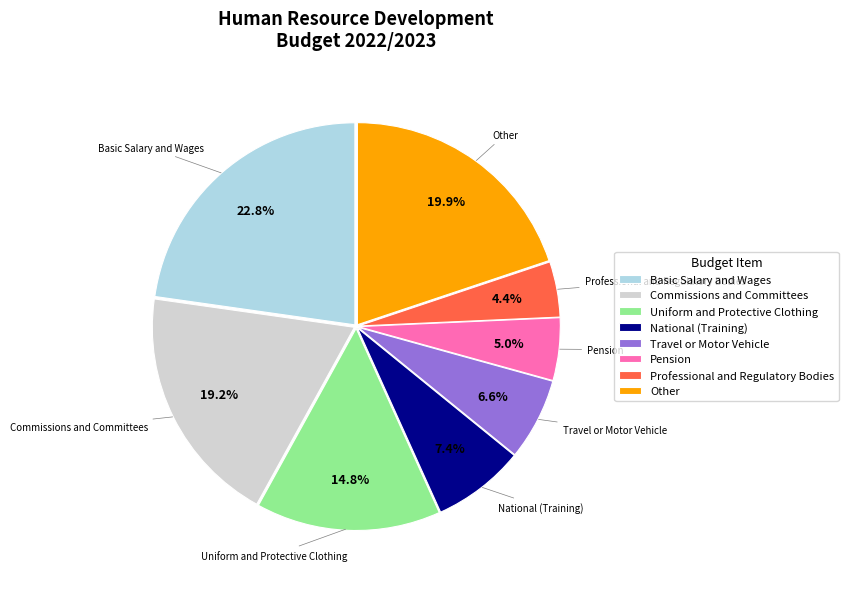

Count the number of slices in the pie.

8